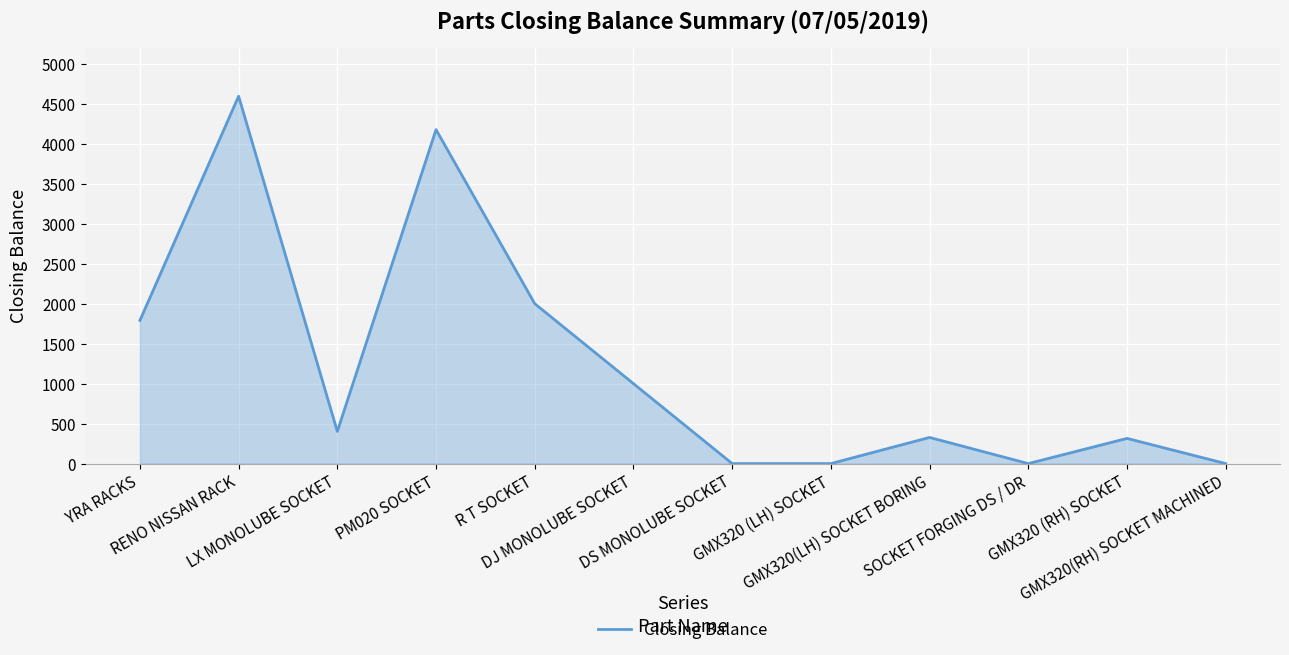

What is the difference between the second highest and minimum values?

4177